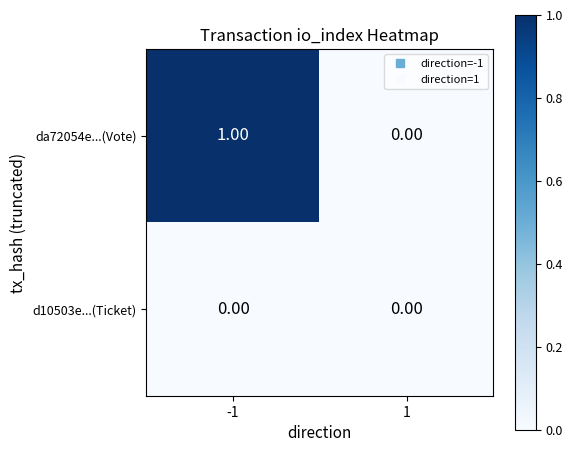

Which series has the largest range (max minus min)?

da72054e...(Vote)